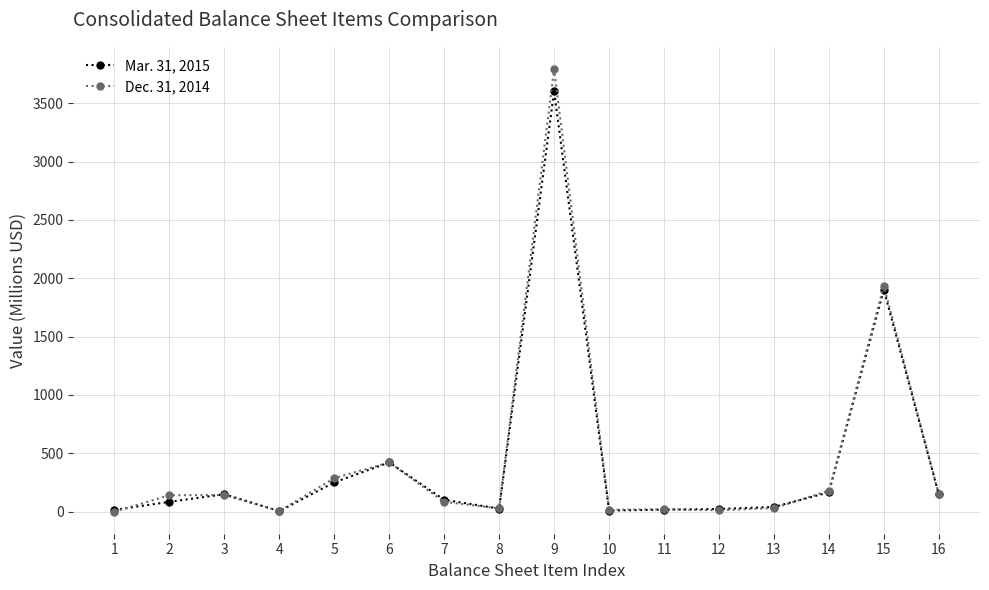

List the series in order of their overall mean, lowest first.

Mar. 31, 2015, Dec. 31, 2014